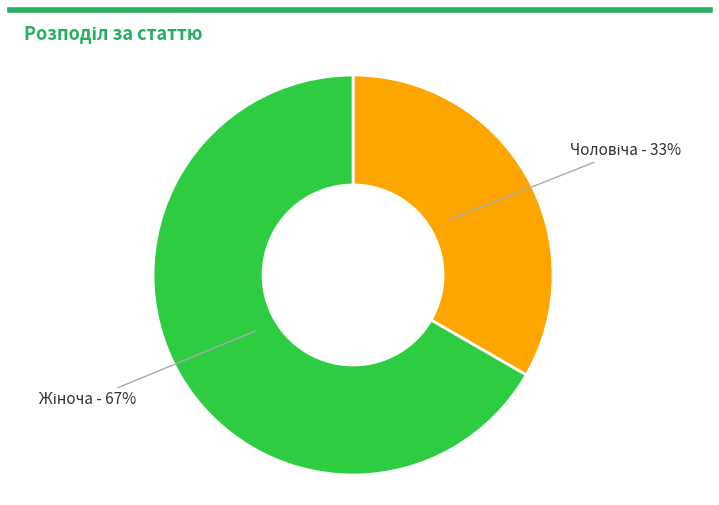

Does any single category account for the majority?

Yes